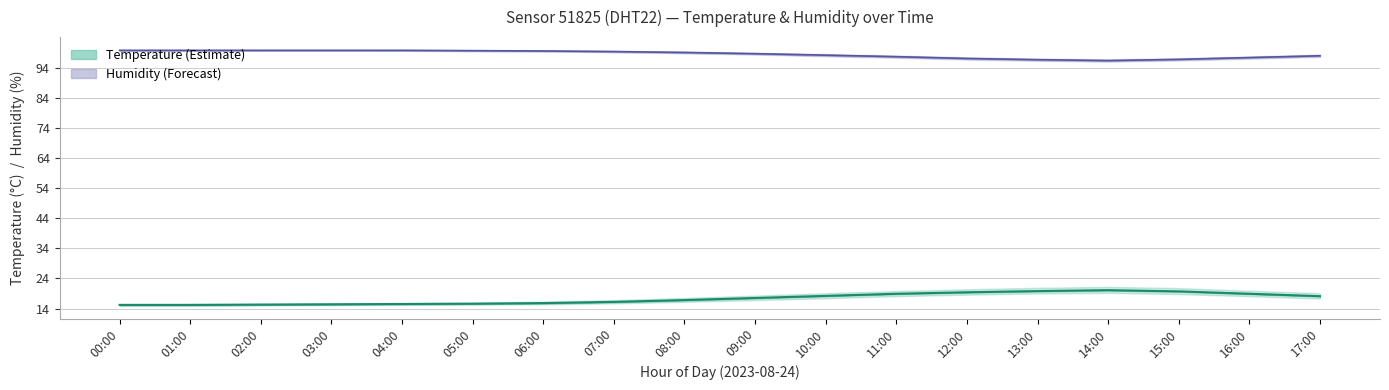

What is the average value of the Humidity series?

98.6